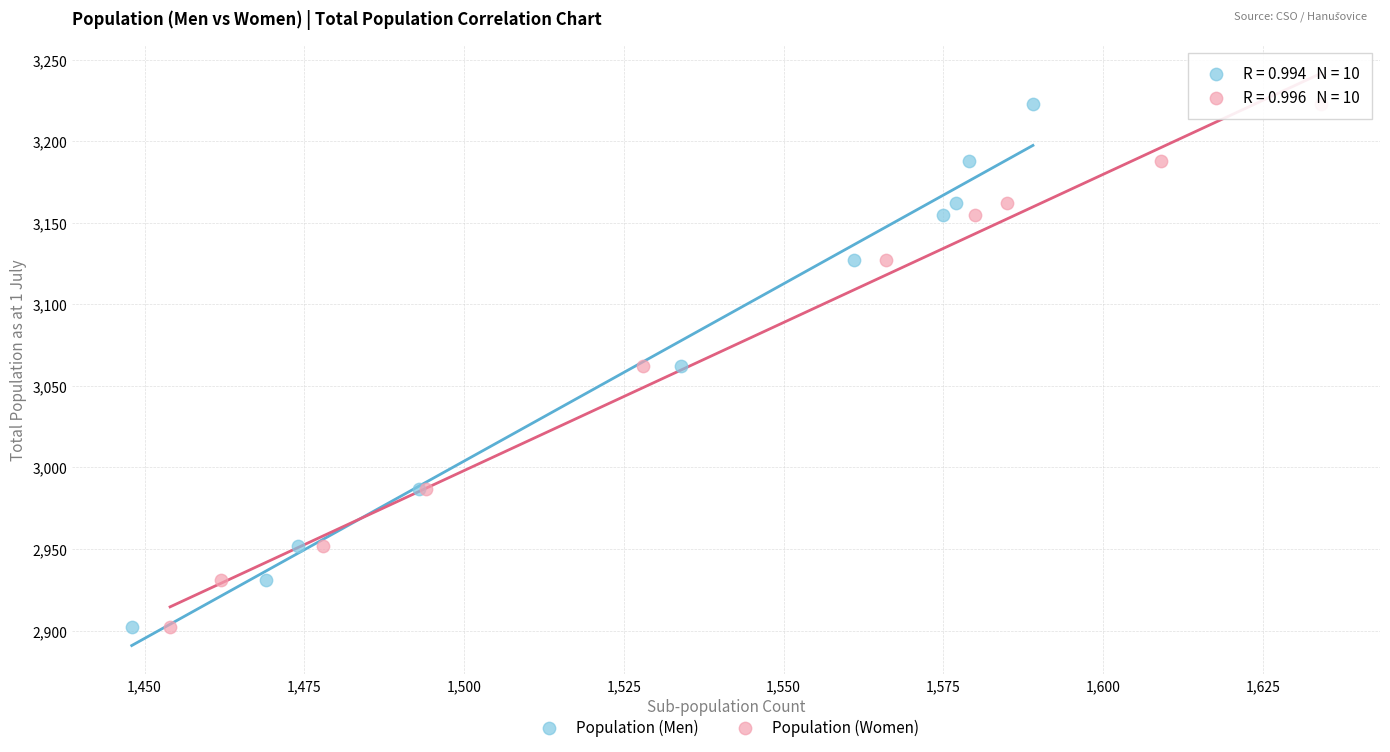

What are all the series names shown in the legend?

Population (Men), Population (Women)